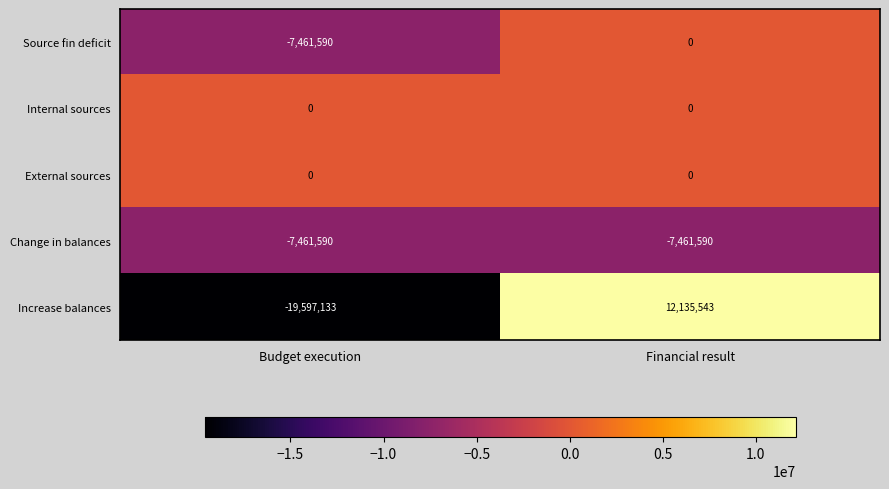

What is the spread (max minus min) of values at Financial result?

19597133